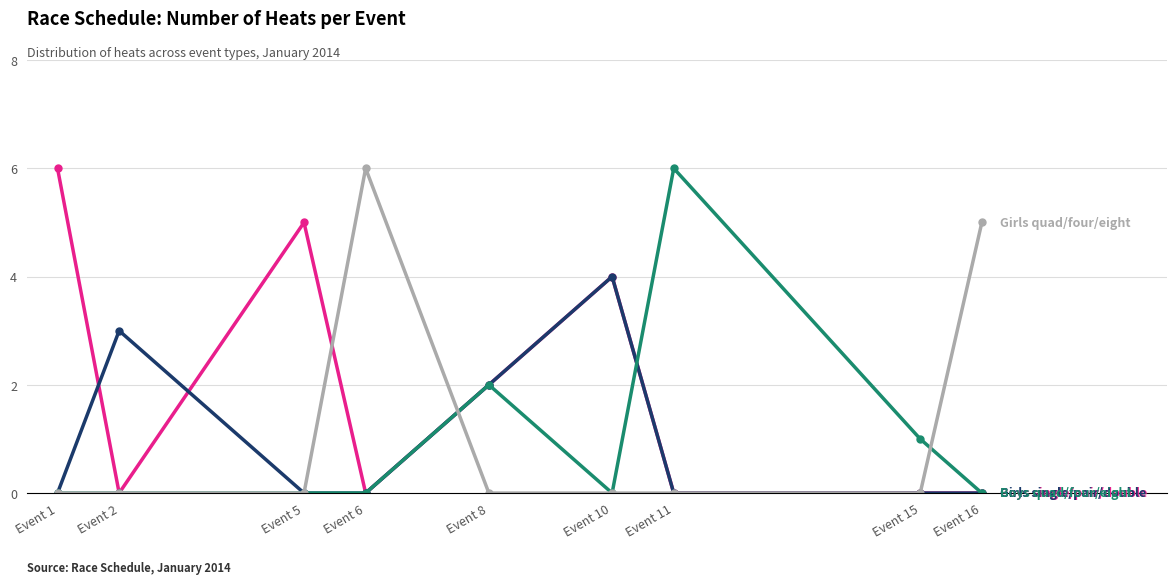

What is the spread (max minus min) of values at Event 16?

5